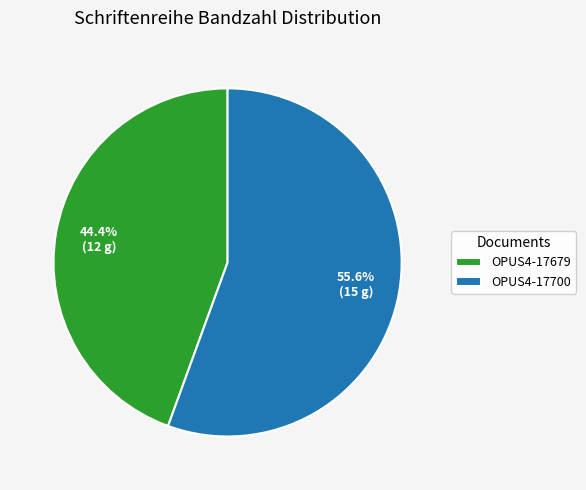

Does OPUS4-17679 account for over 50% of the chart?

No